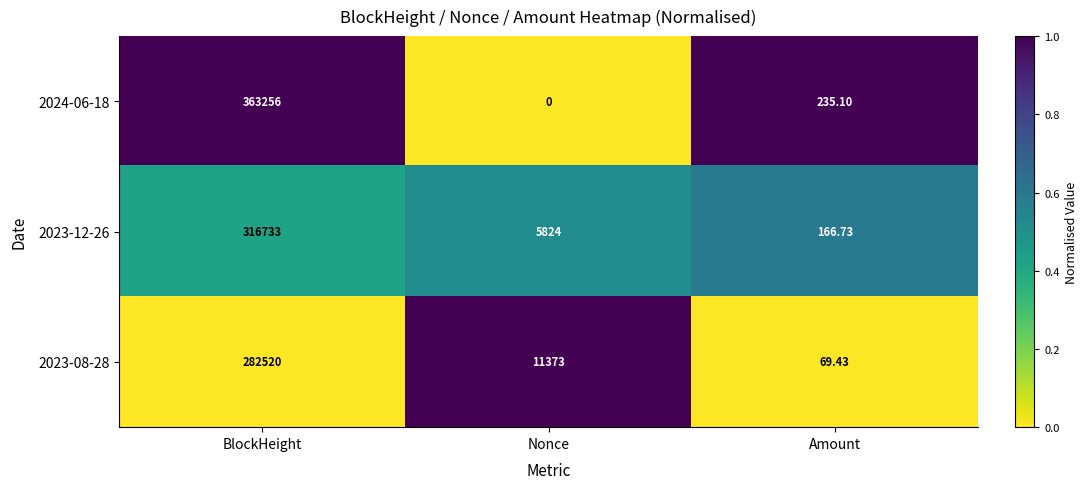

At which category is the sum across all series the highest?

BlockHeight